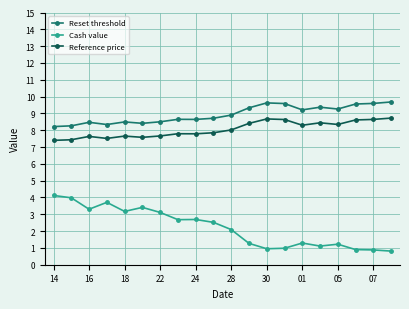

Which series has the largest total across all categories?

Reset threshold